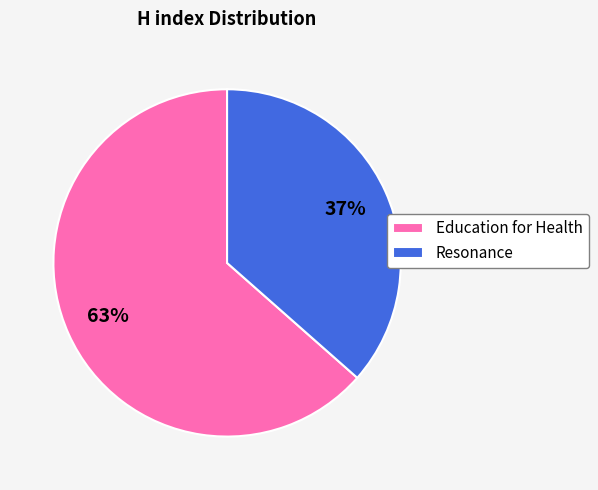

Which has a higher value, Education for Health or Resonance?

Education for Health